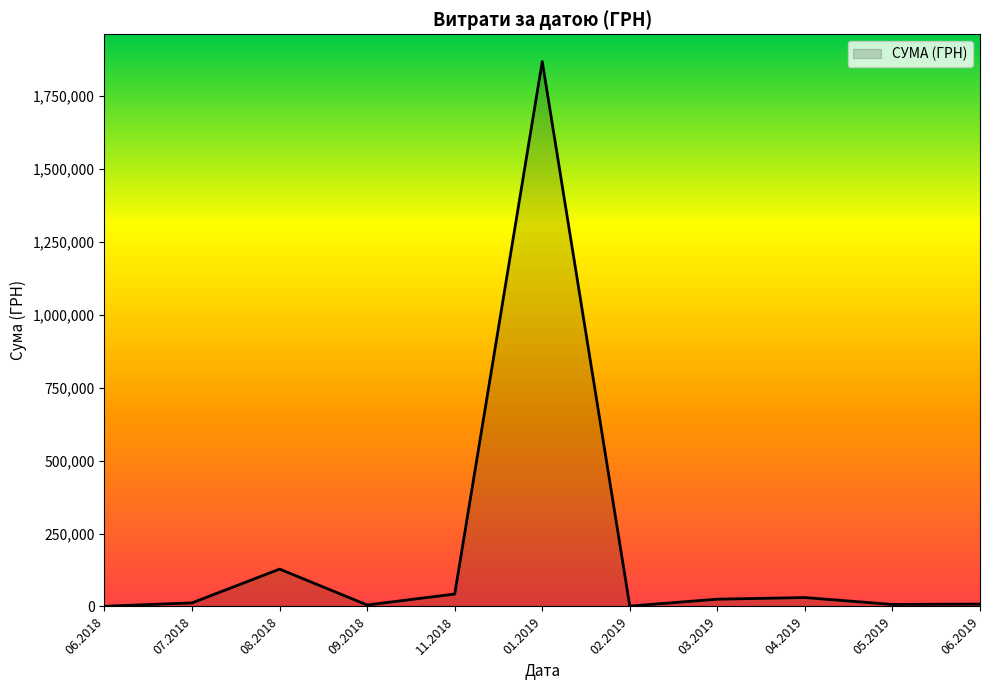

What is the difference between the maximum and minimum values?

1867579.0